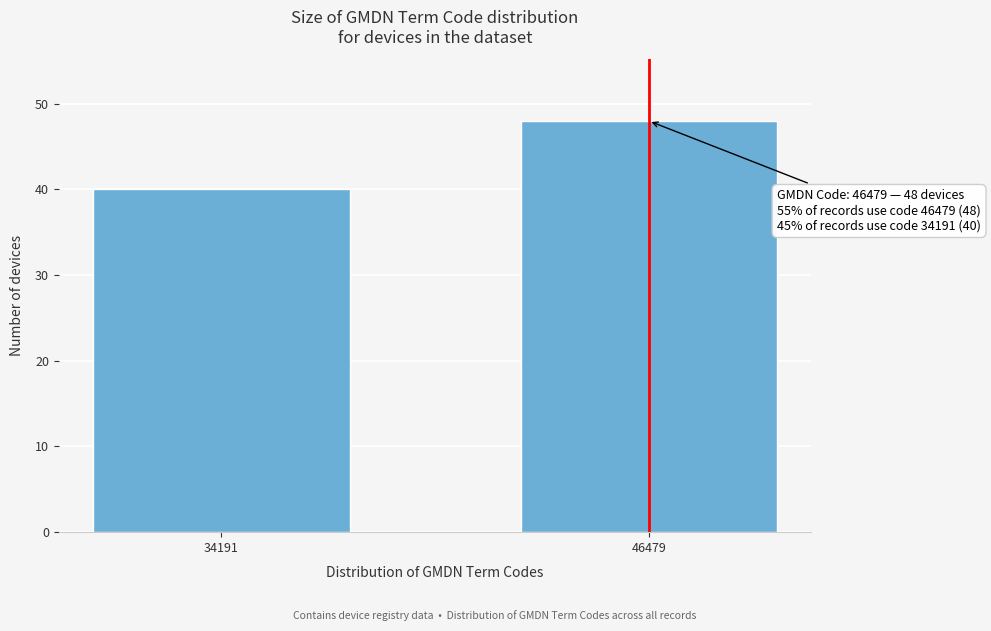

Reading right to left, transcribe all the data shown in this chart.

48	40